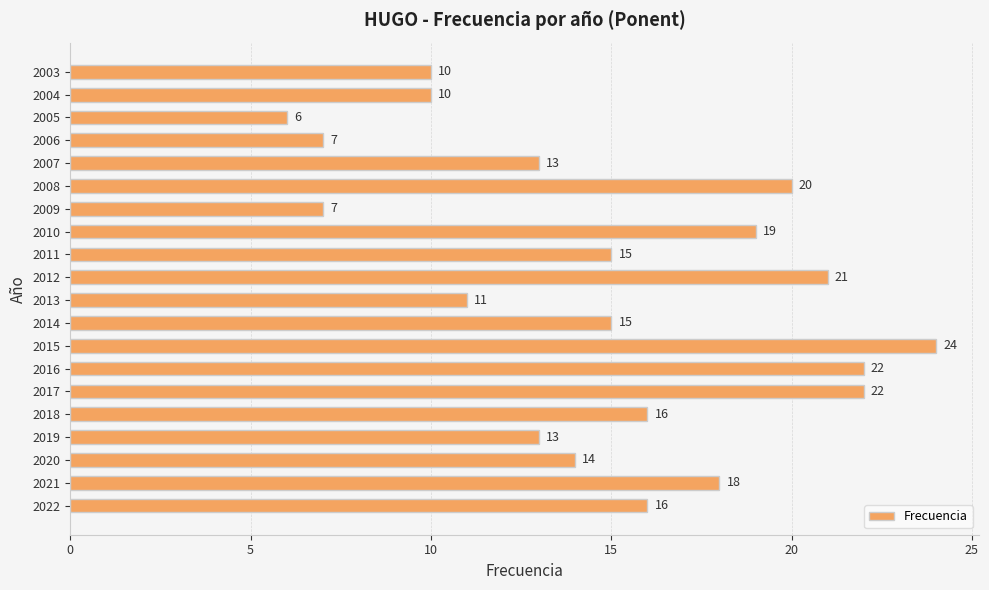

Reading bottom to top, what are all the values shown in this chart?

16	18	14	13	16	22	22	24	15	11	21	15	19	7	20	13	7	6	10	10